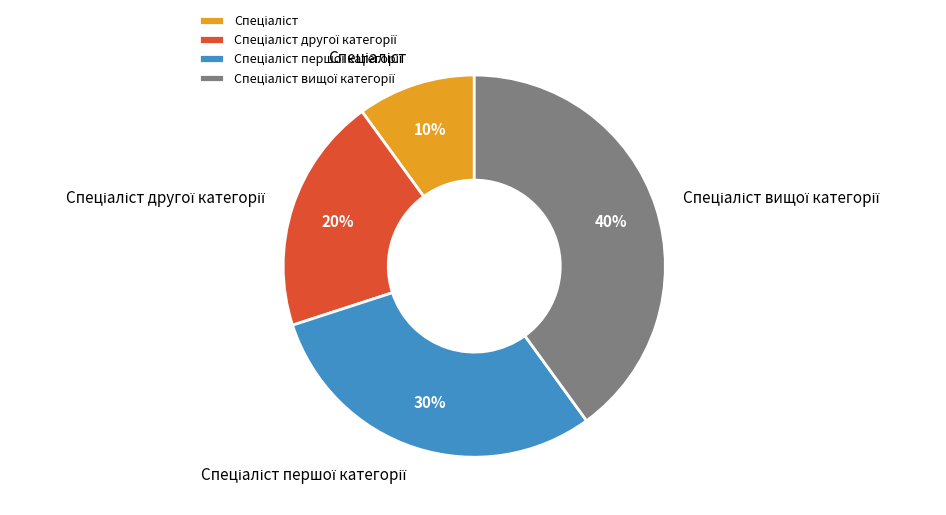

To the nearest percent, what is the difference between the largest and smallest slice percentages?

30%